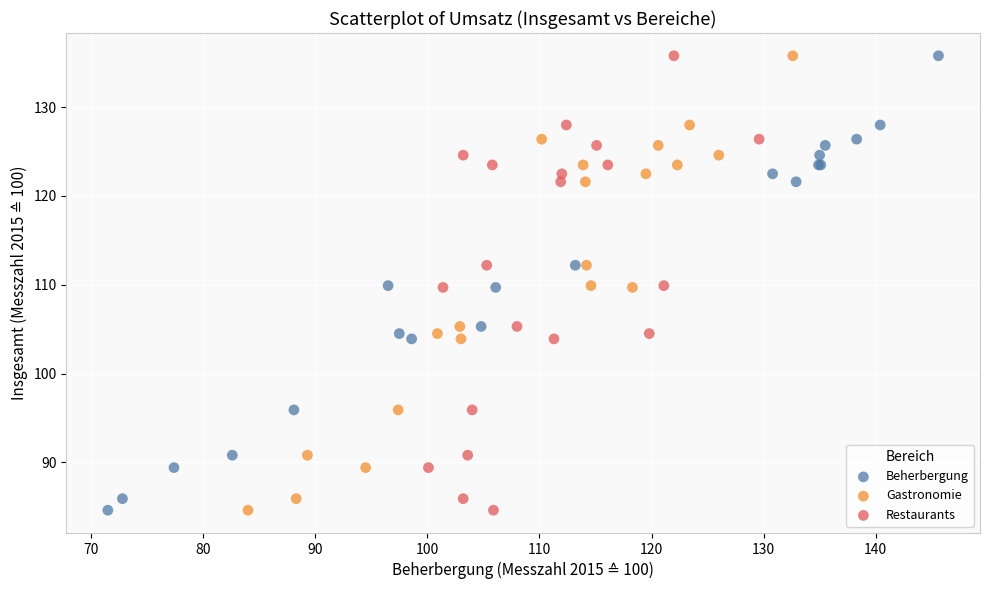

What are all the series names shown in the legend?

Beherbergung, Gastronomie, Restaurants